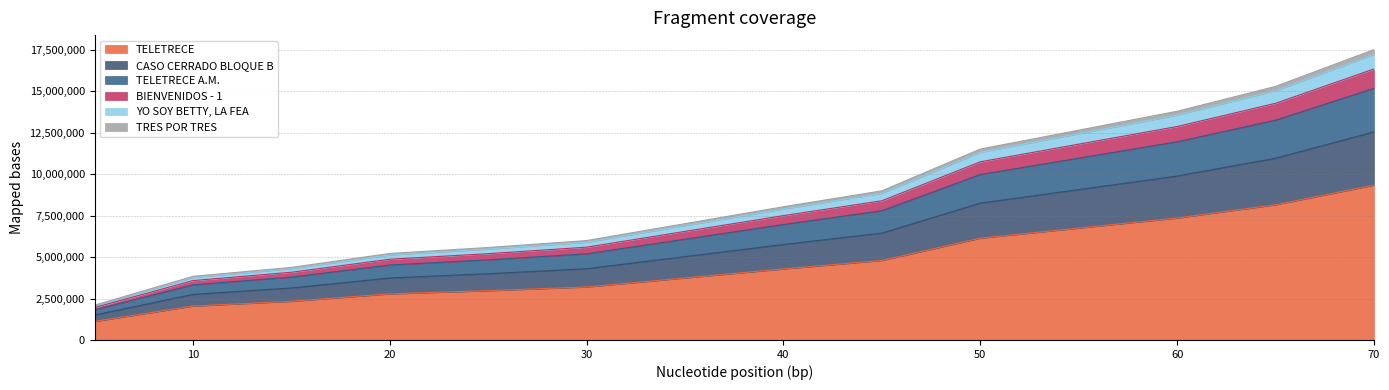

Which category has the lowest value in the TELETRECE series?

5